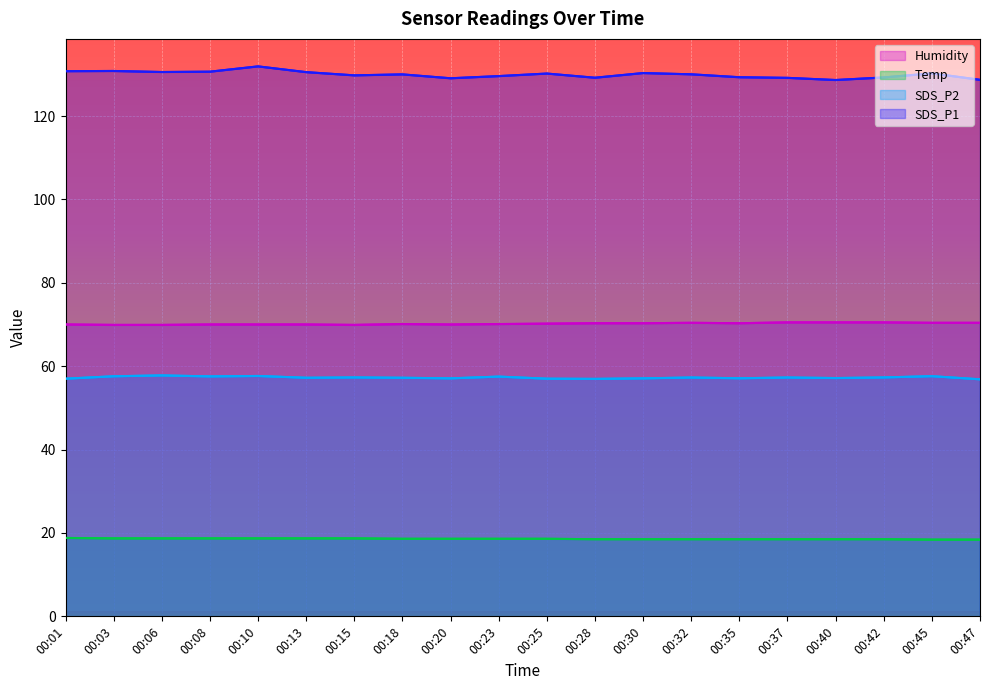

What is the greatest value displayed?

131.9